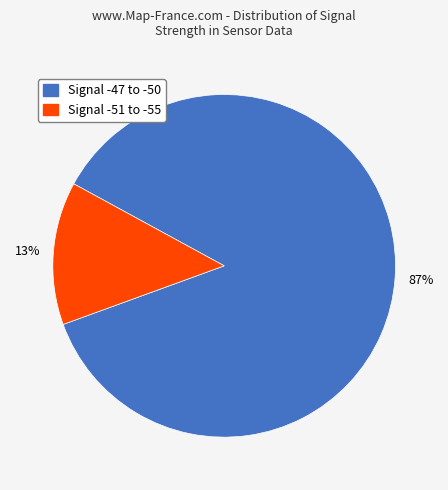

To the nearest percent, what is the average slice percentage?

50%